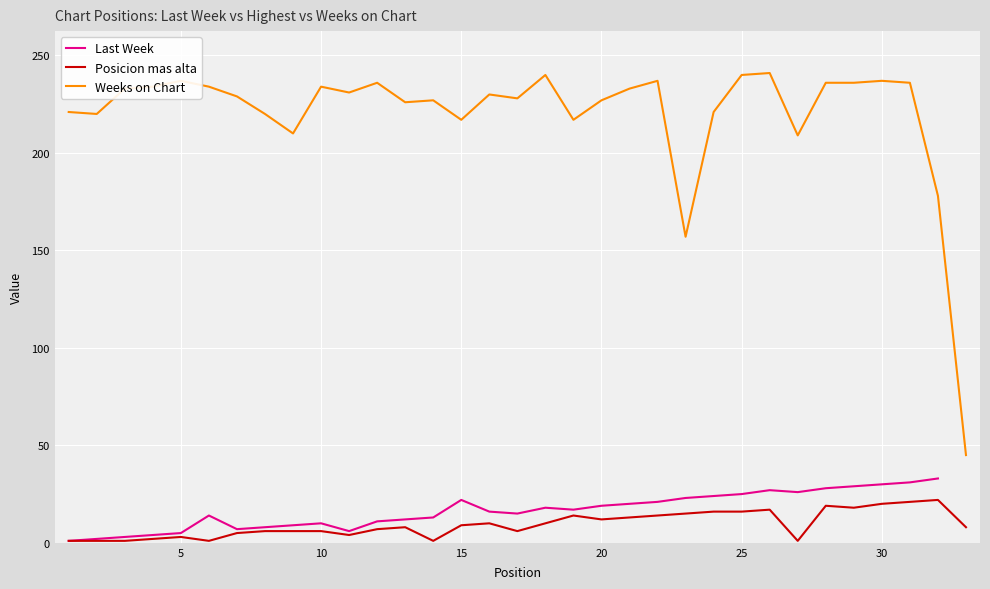

How many values in the Weeks on Chart series are below 230?

16